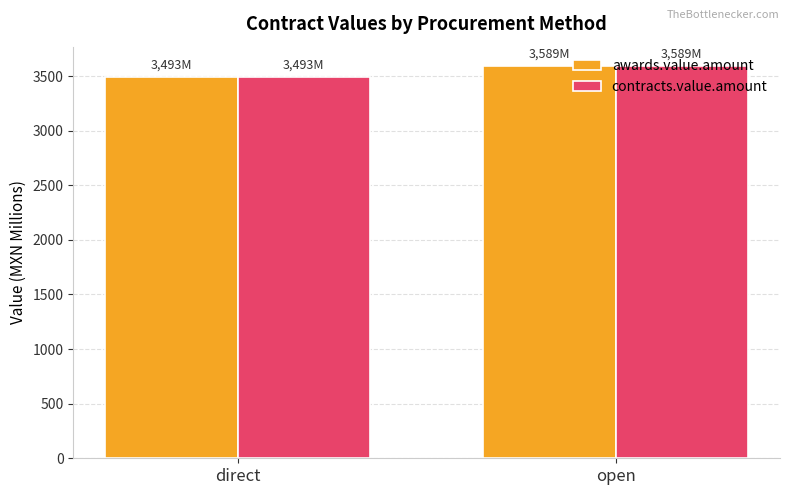

At which label does contracts.value.amount reach its peak?

open